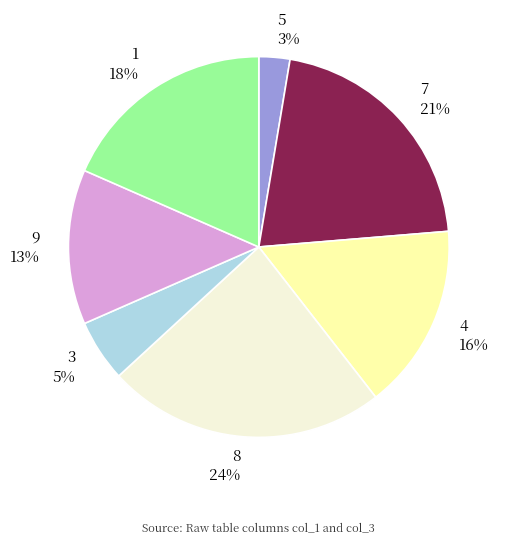

Combined, do 3 and 1 account for over 50%?

No